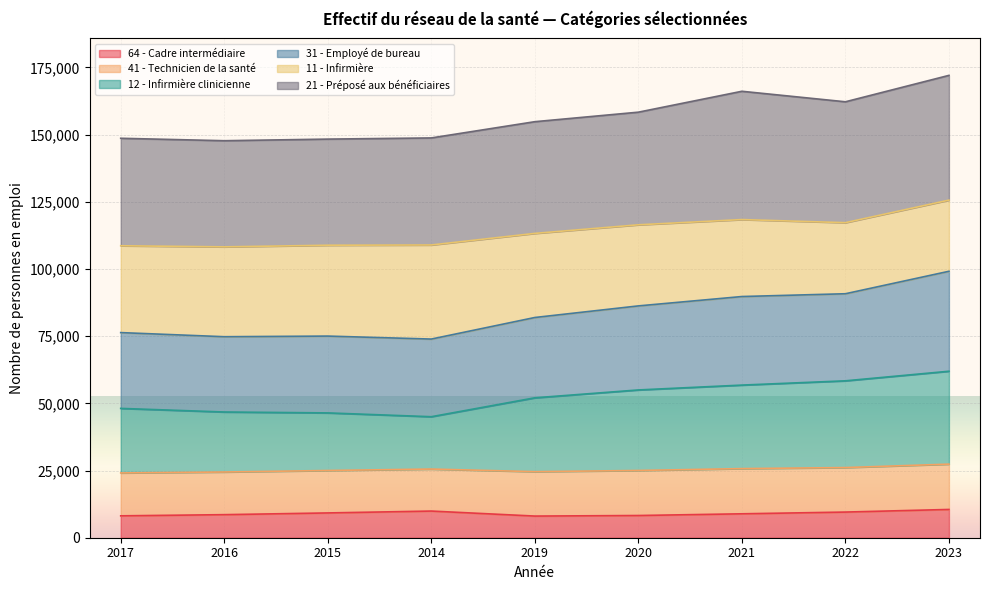

The value of 64 - Cadre intermédiaire at 2022 is 9546. True or false?

True